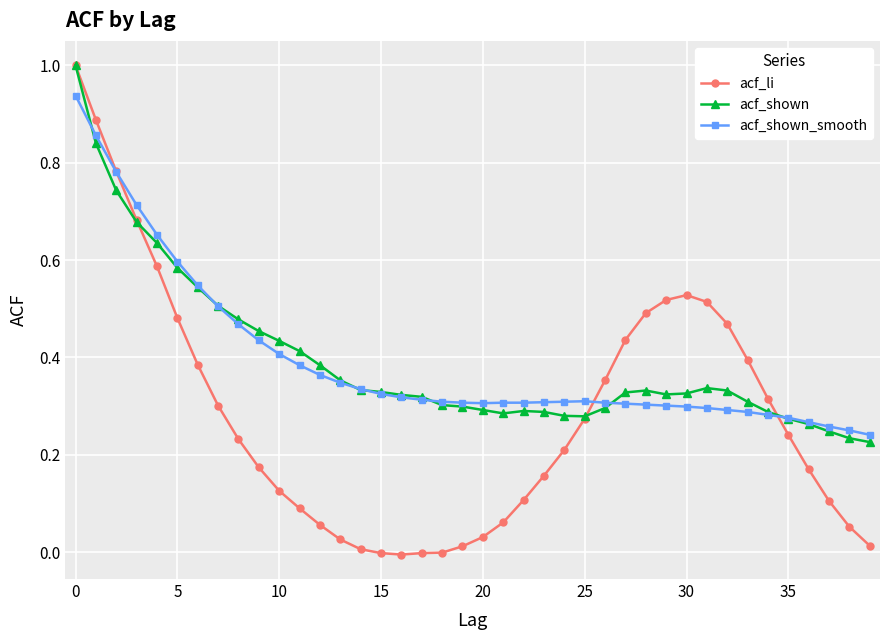

Which series has the widest spread of values?

acf_li